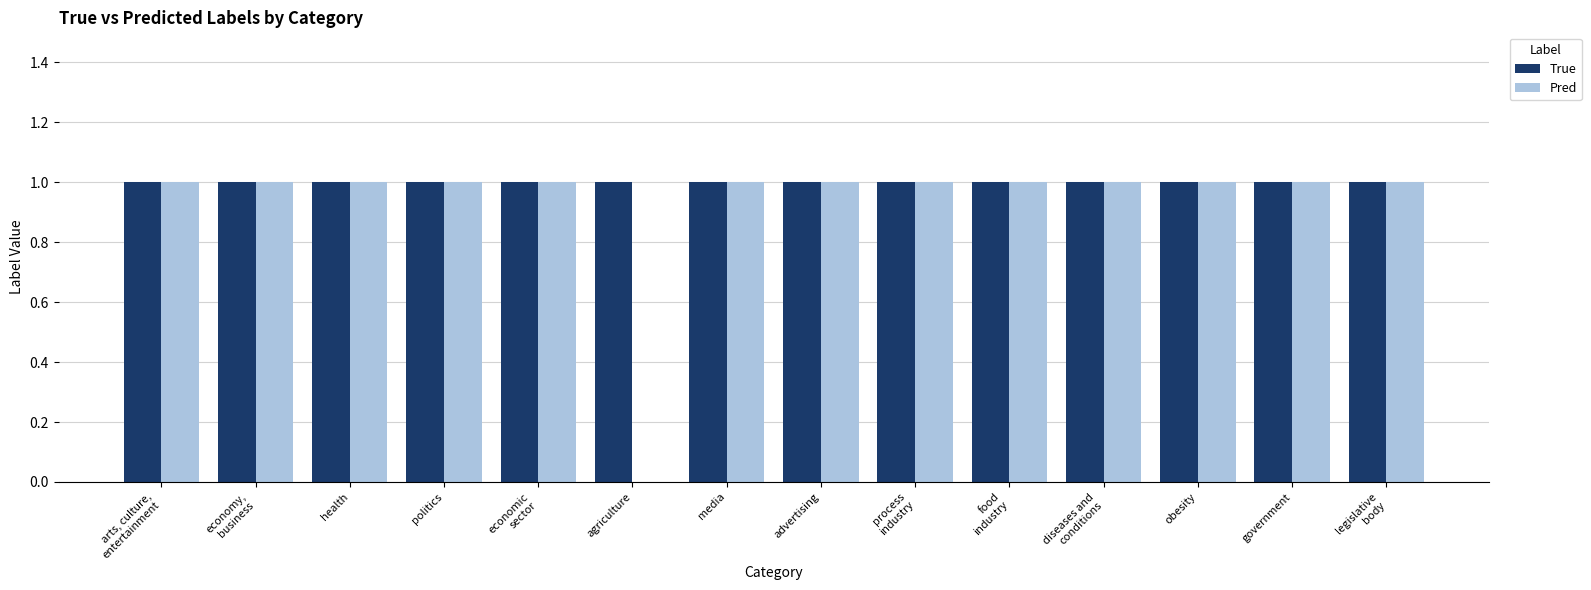

The True series shows 1 at media. True or false?

True